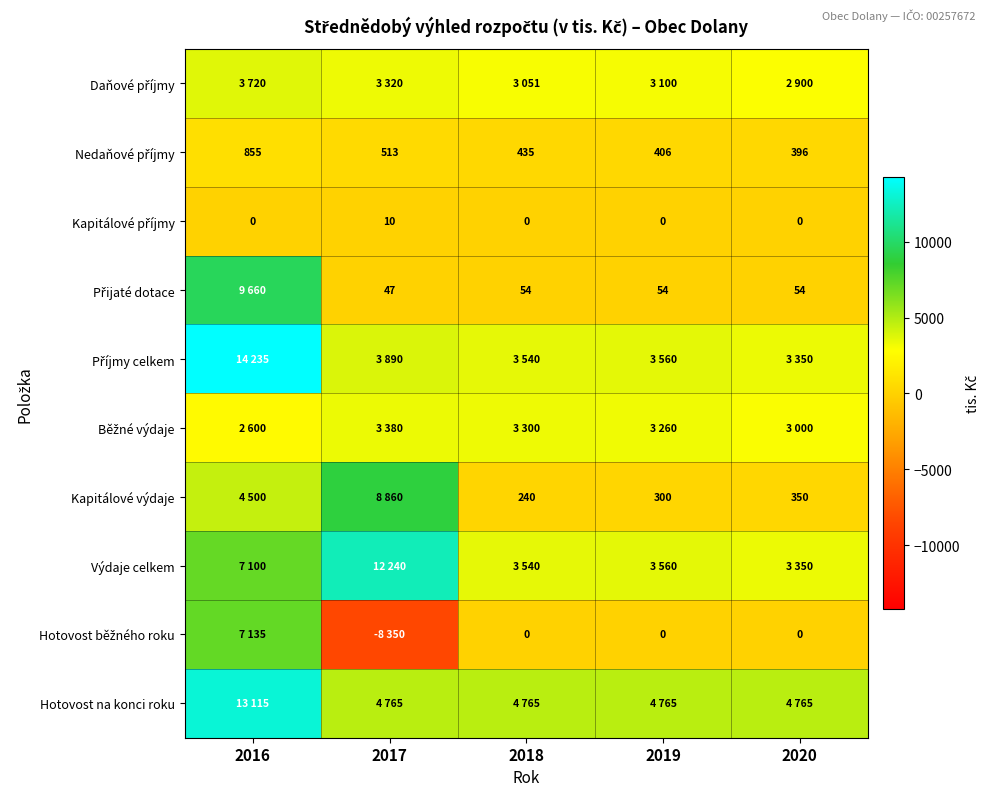

Between 2017 and 2018, which series saw the biggest shift?

Výdaje celkem